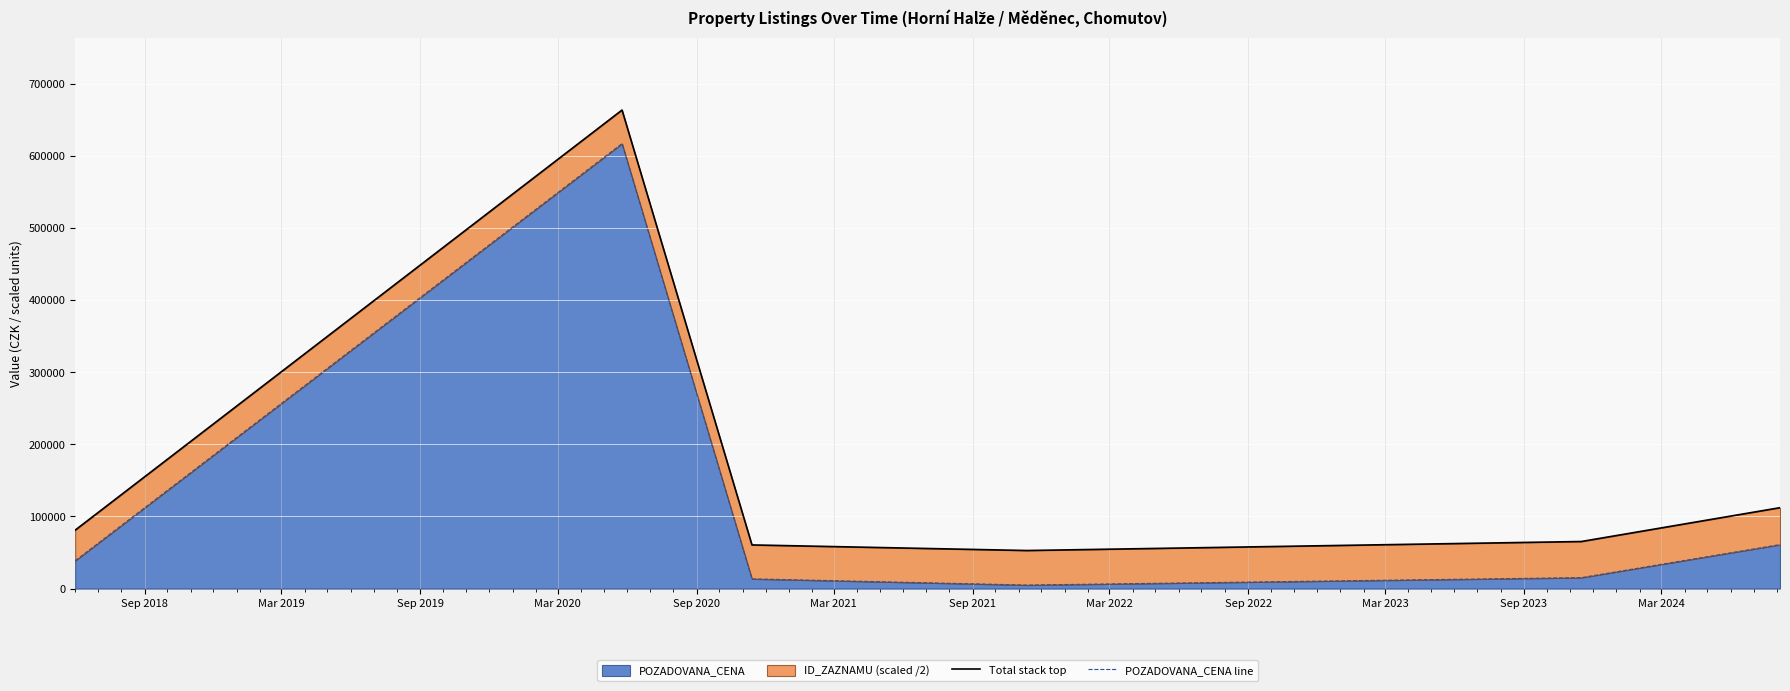

Reading right to left, extract all data points from this chart.

Total stack top: 112175.5	65256.5	52763.0	60523.5	663612.5	81006.5
POZADOVANA_CENA line: 61000.0	15200.0	4920.0	13500.0	617100.0	38610.0